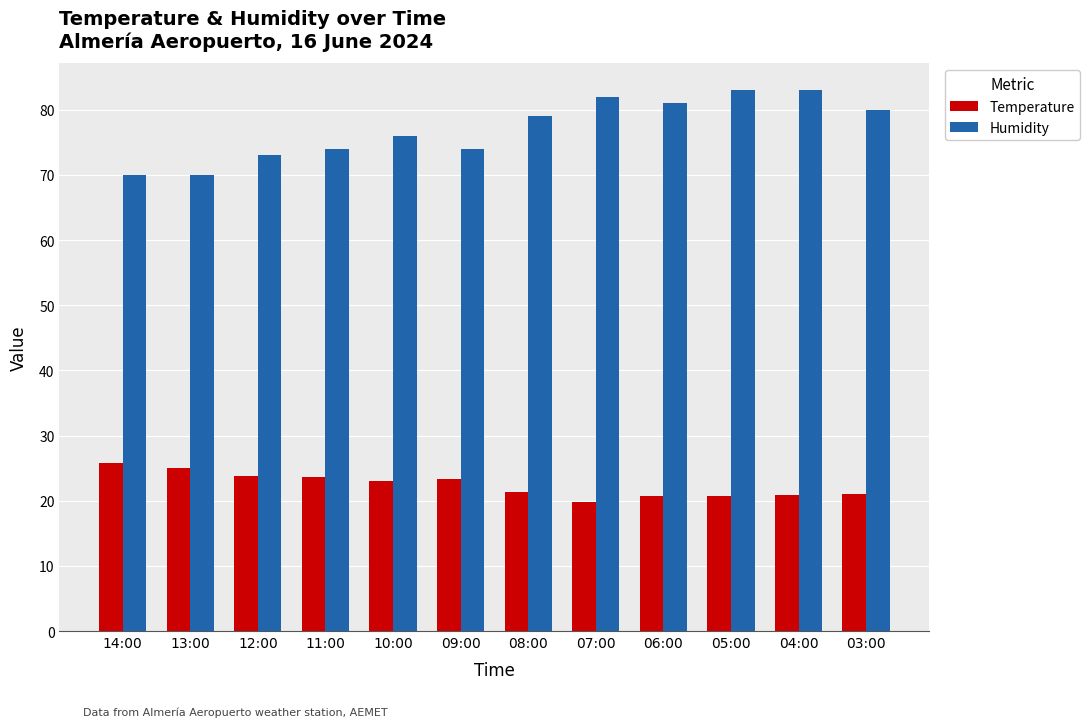

What is the smallest value displayed?

19.8